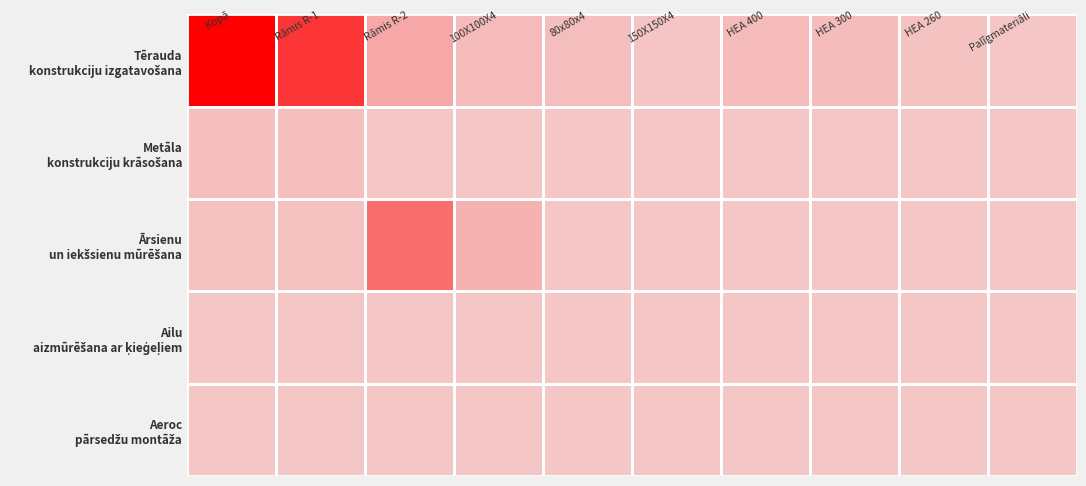

Between 80x80x4 and Palīgmateriāli, which series saw the biggest shift?

Tērauda konstrukciju izgatavošana